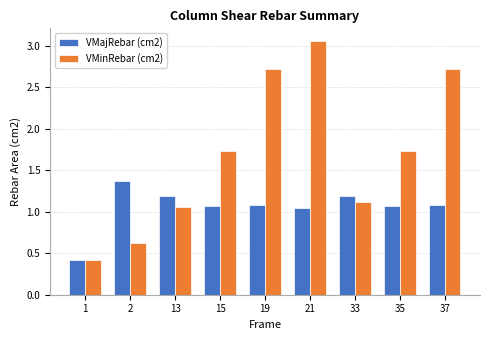

What is the average value of the VMinRebar (cm2) series?

1.7